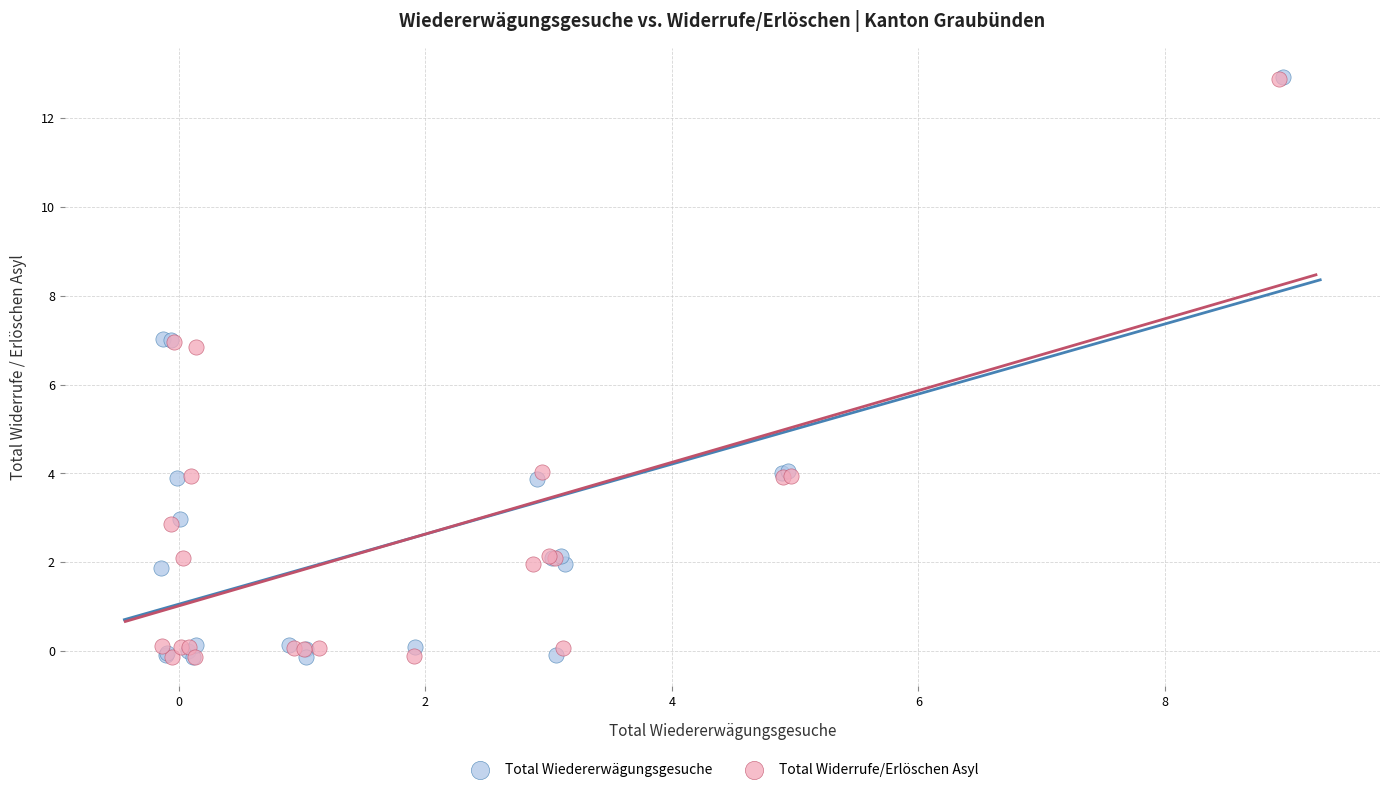

Which series has the largest Y range (max minus min)?

Total Wiedererwägungsgesuche